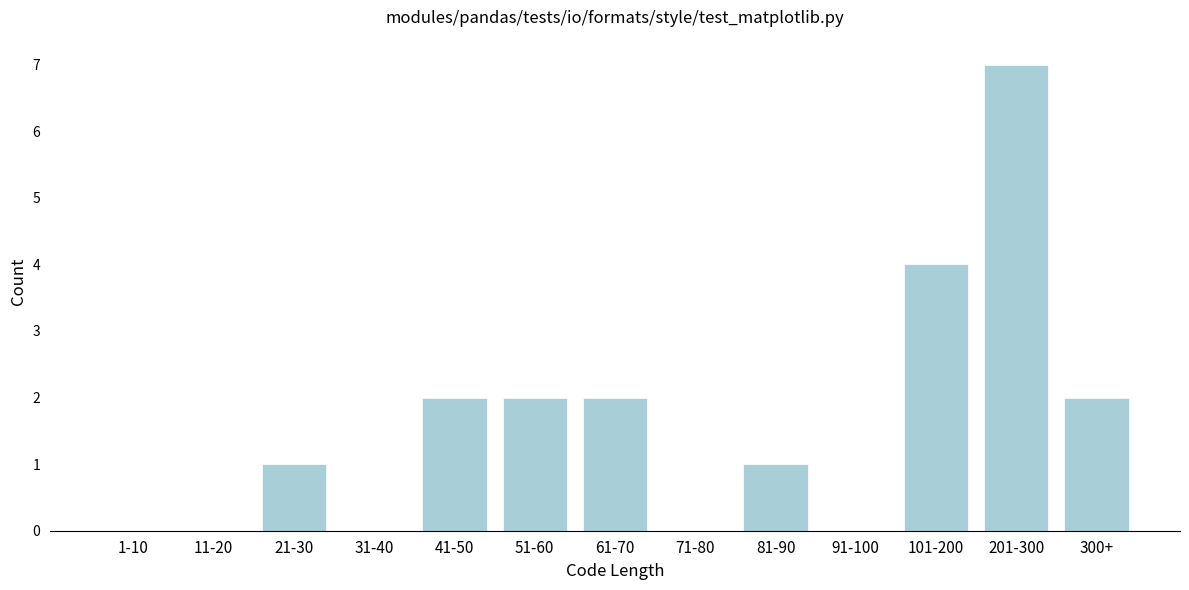

Reading left to right, transcribe all the data shown in this chart.

1-10=0	11-20=0	21-30=1	31-40=0	41-50=2	51-60=2	61-70=2	71-80=0	81-90=1	91-100=0	101-200=4	201-300=7	300+=2